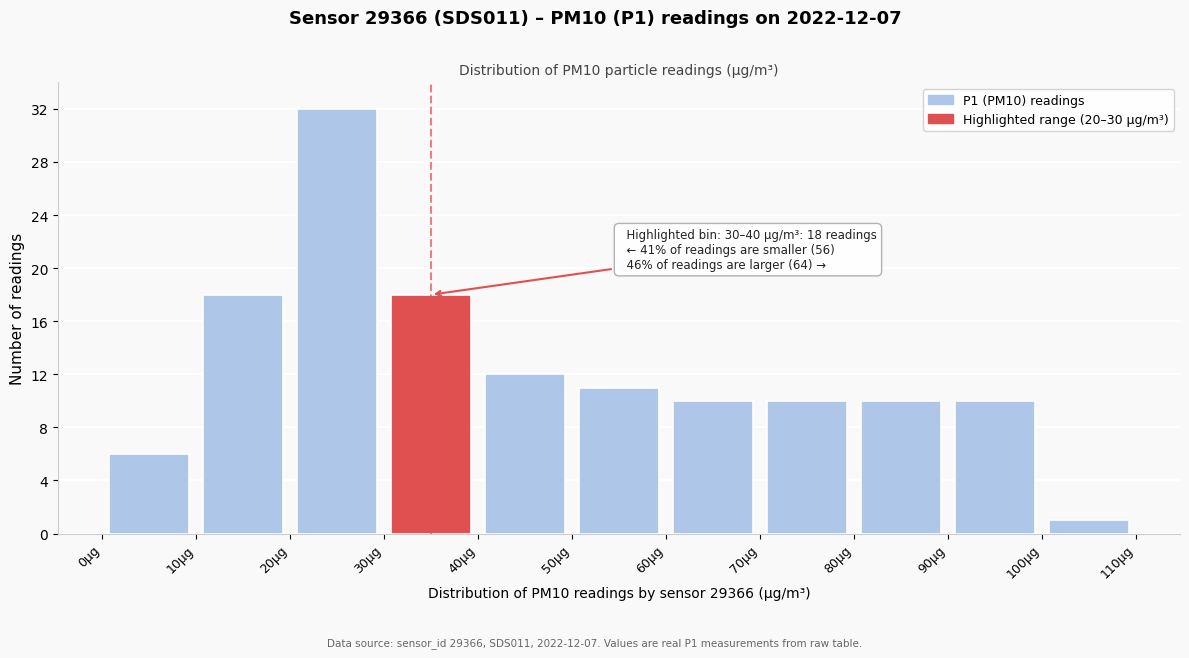

Which range on the x-axis has the tallest bar?

20 to 30